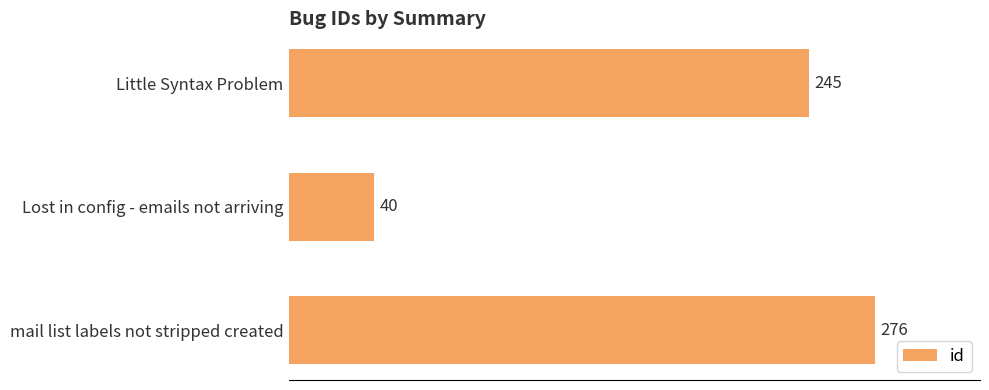

Which has a higher value, mail list labels not stripped created or Lost in config - emails not arriving?

mail list labels not stripped created